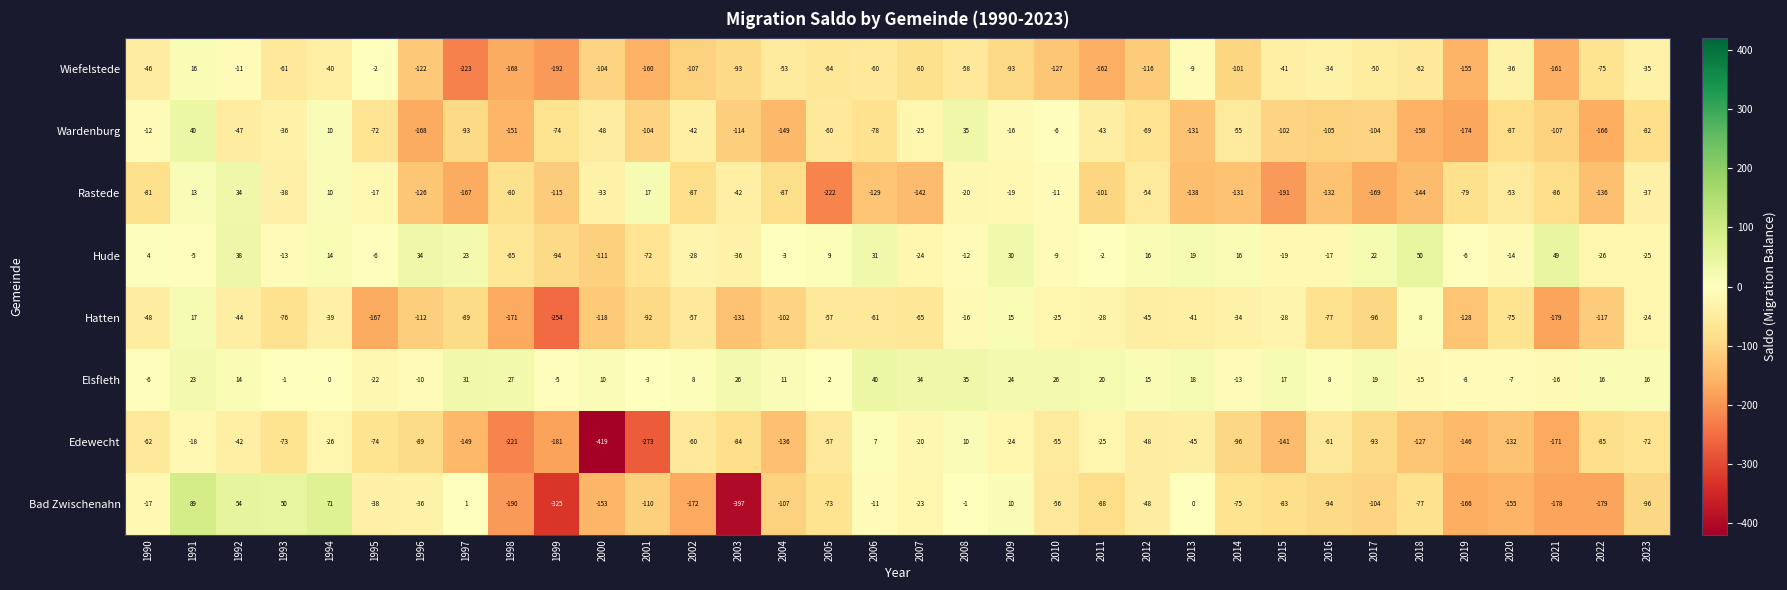

Which series has the largest total across all categories?

Elsfleth